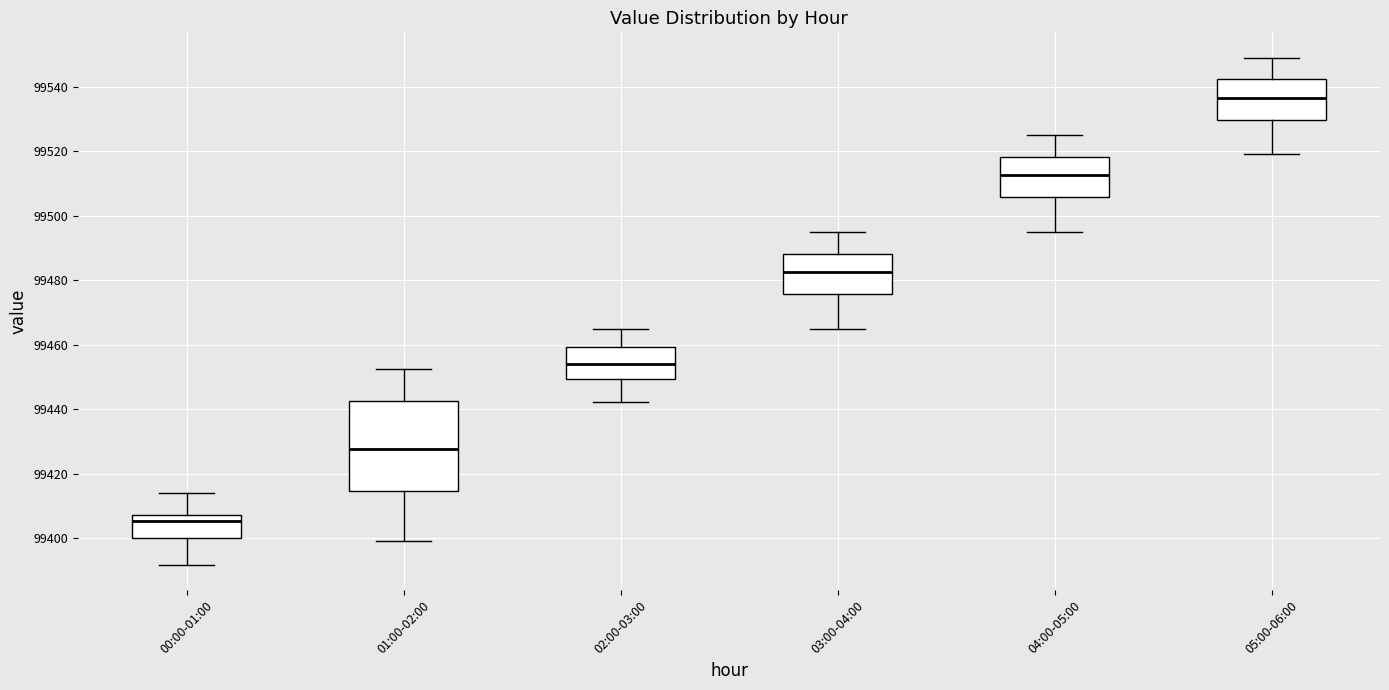

Which box is the tallest, from its lower edge to its upper edge?

01:00-02:00